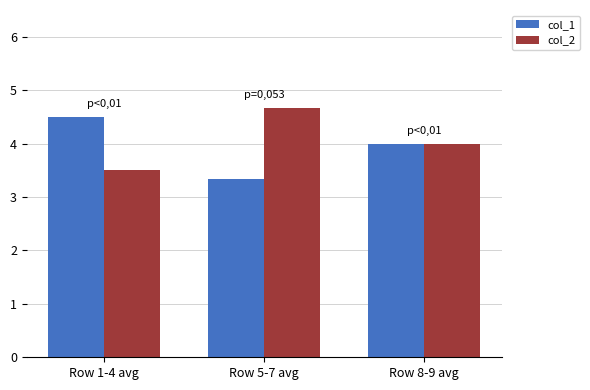

Read the col_1 value at Row 1-4 avg.

4.5